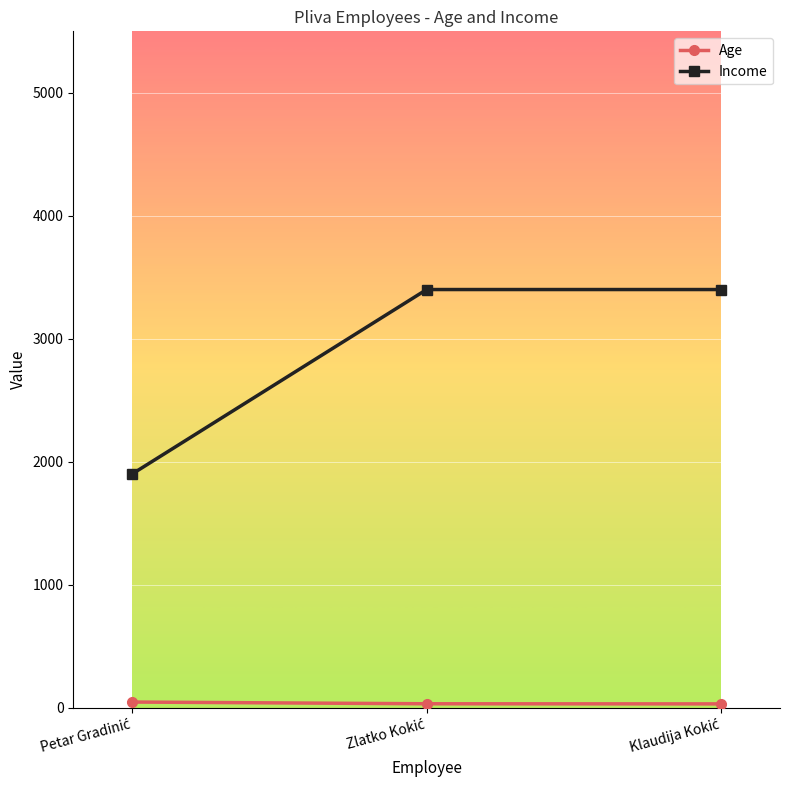

At how many categories does at least one series exceed 258?

3